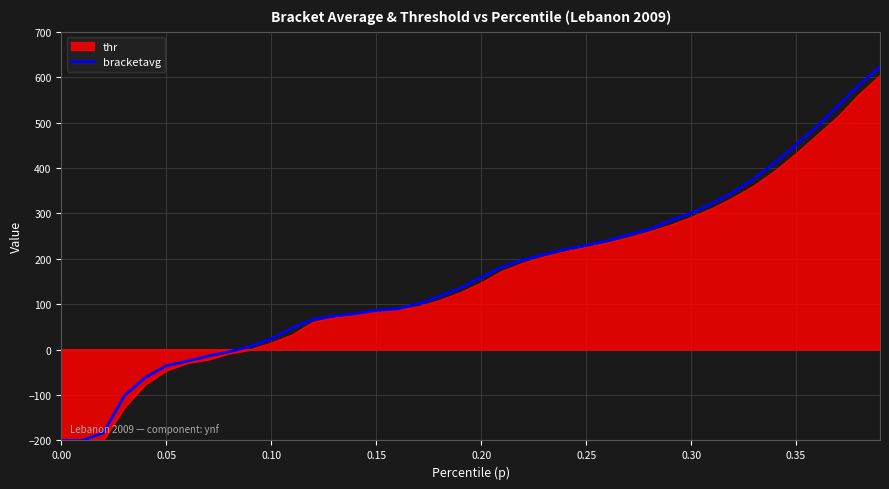

What is the maximum value for bracketavg?

622.7